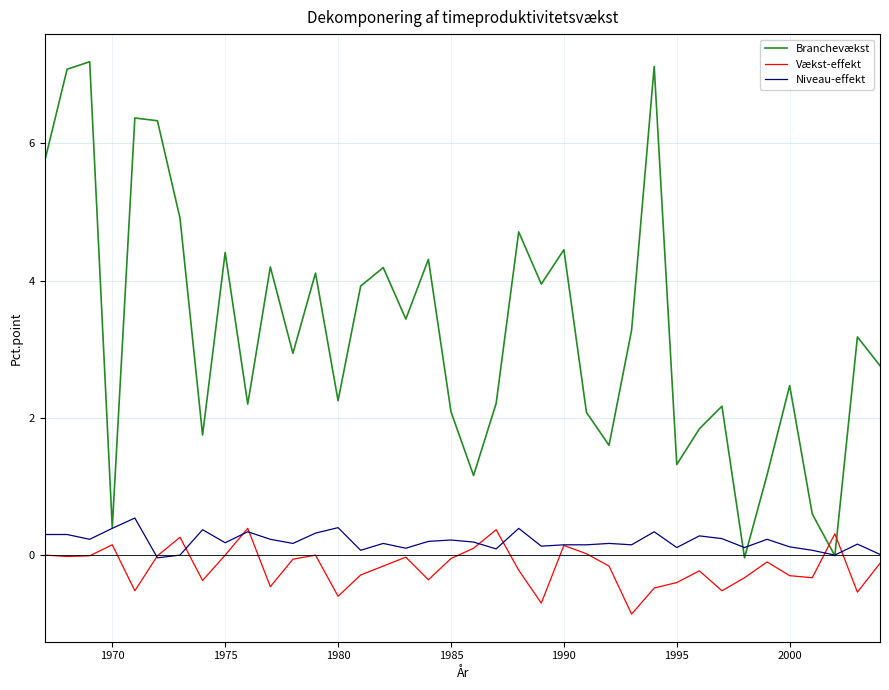

List the series in order of their peak value, lowest first.

Vækst-effekt, Niveau-effekt, Branchevækst